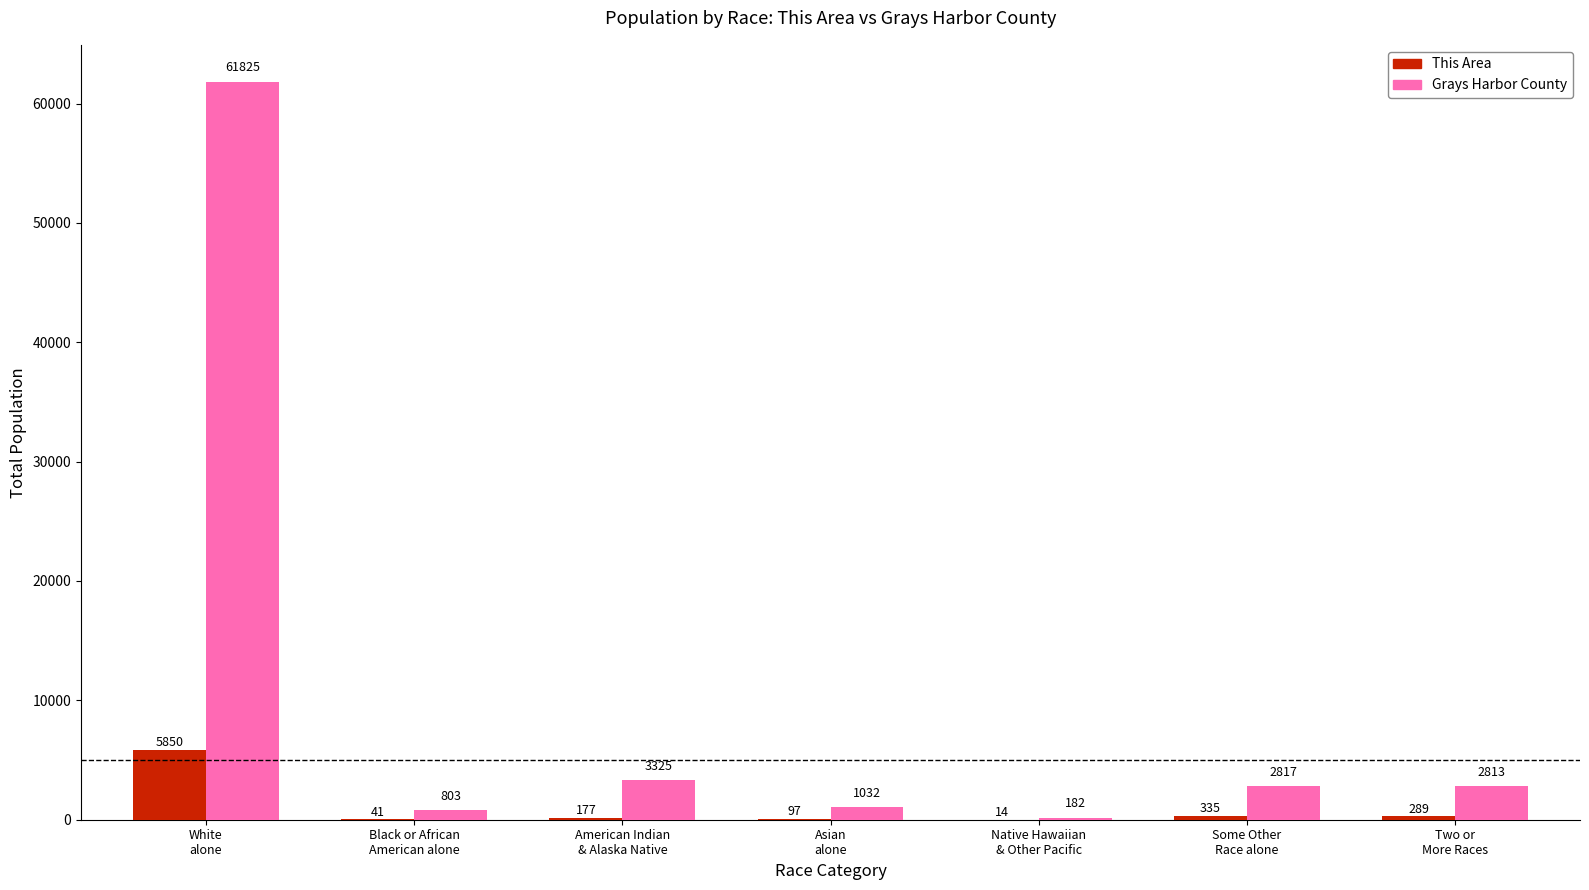

What are all the series names shown in the legend?

This Area, Grays Harbor County